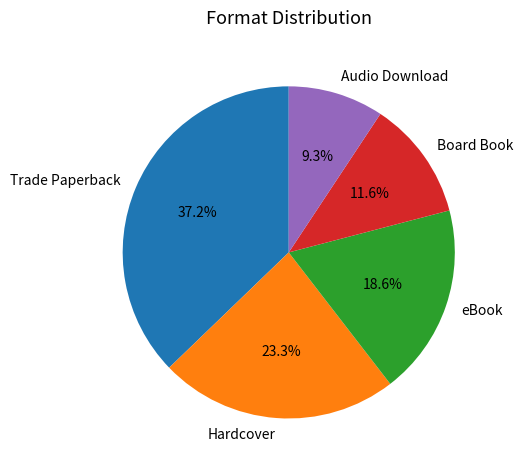

Rank the categories by value from lowest to highest.

Audio Download, Board Book, eBook, Hardcover, Trade Paperback